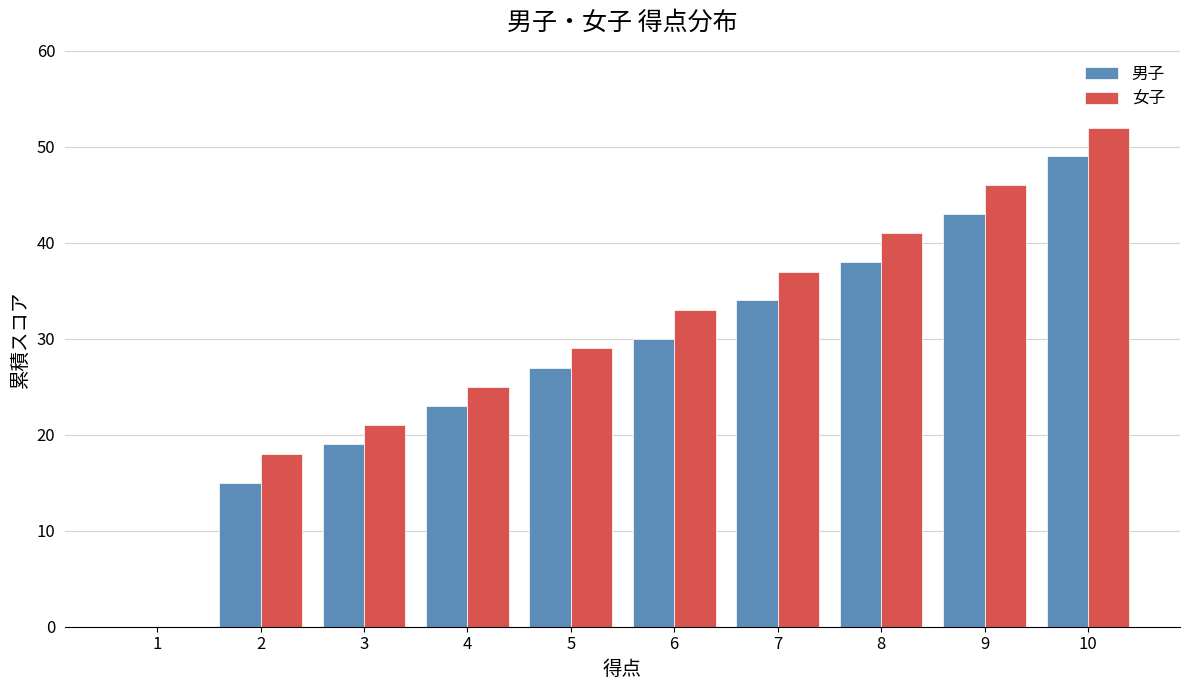

Reading left to right, list all the values displayed in this chart.

男子: 1=0	2=15	3=19	4=23	5=27	6=30	7=34	8=38	9=43	10=49
女子: 1=0	2=18	3=21	4=25	5=29	6=33	7=37	8=41	9=46	10=52